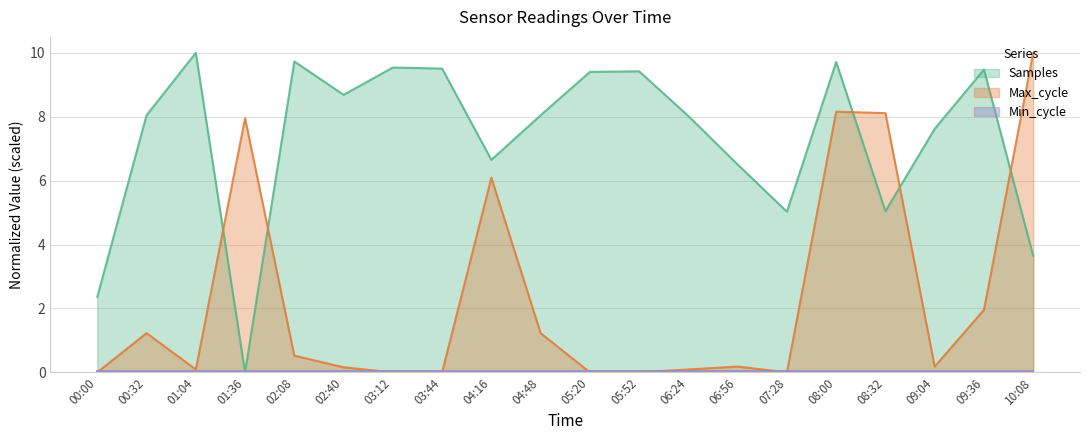

Is it true that Max_cycle equals 0.3 at 04:48?

False